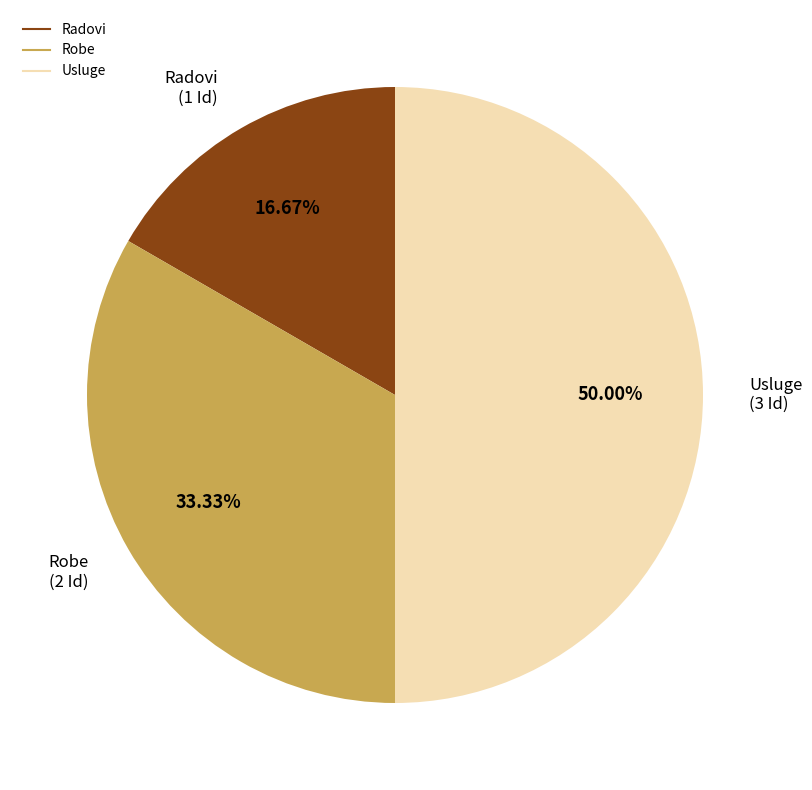

Rank the categories by value from lowest to highest.

Radovi, Robe, Usluge